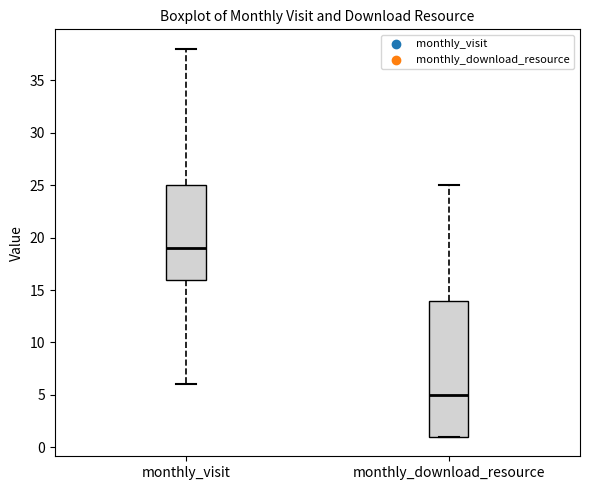

Which box has the lowest median line?

monthly_download_resource